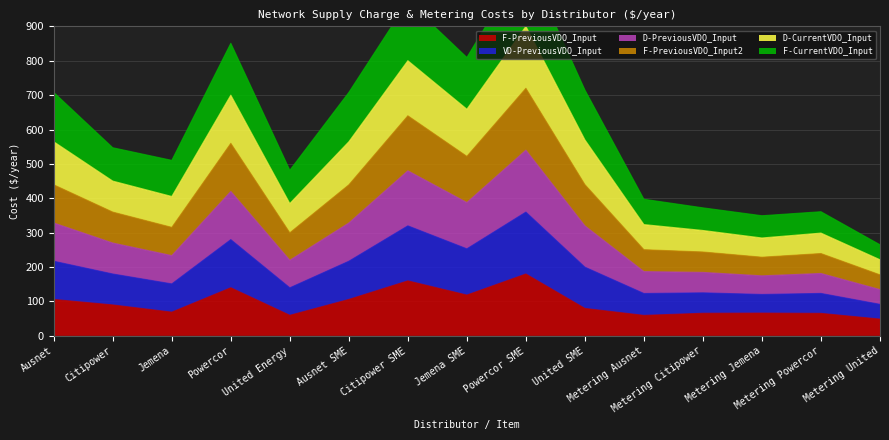

What is the highest value of the F-PreviousVDO_Input series?

180.0